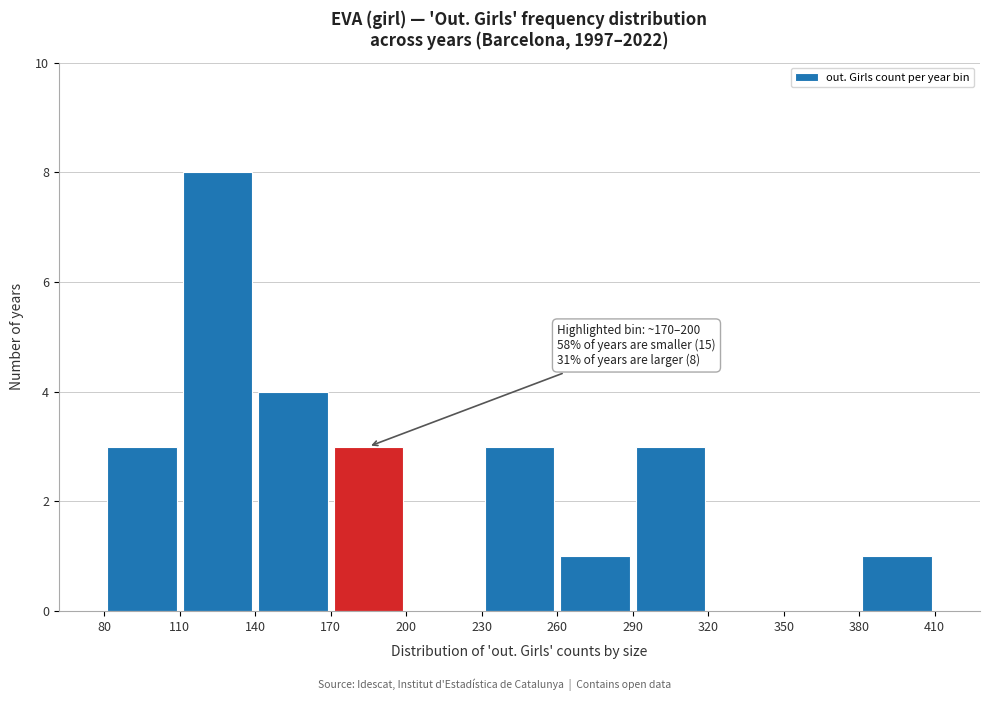

Which range on the x-axis has the tallest bar?

110 to 140